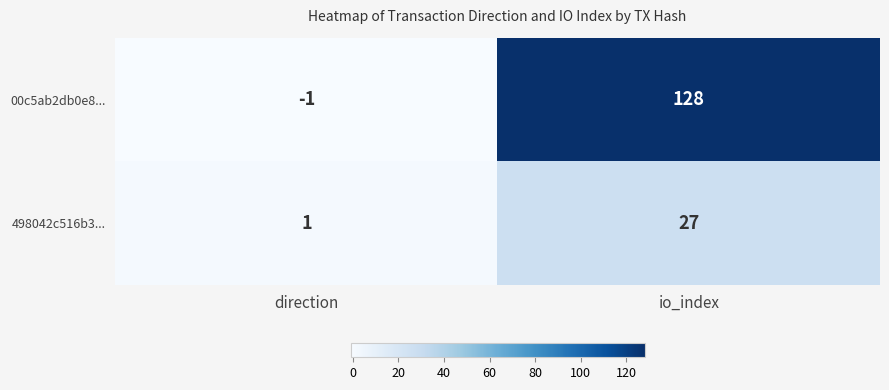

Which series has the widest spread of values?

00c5ab2db0e8...